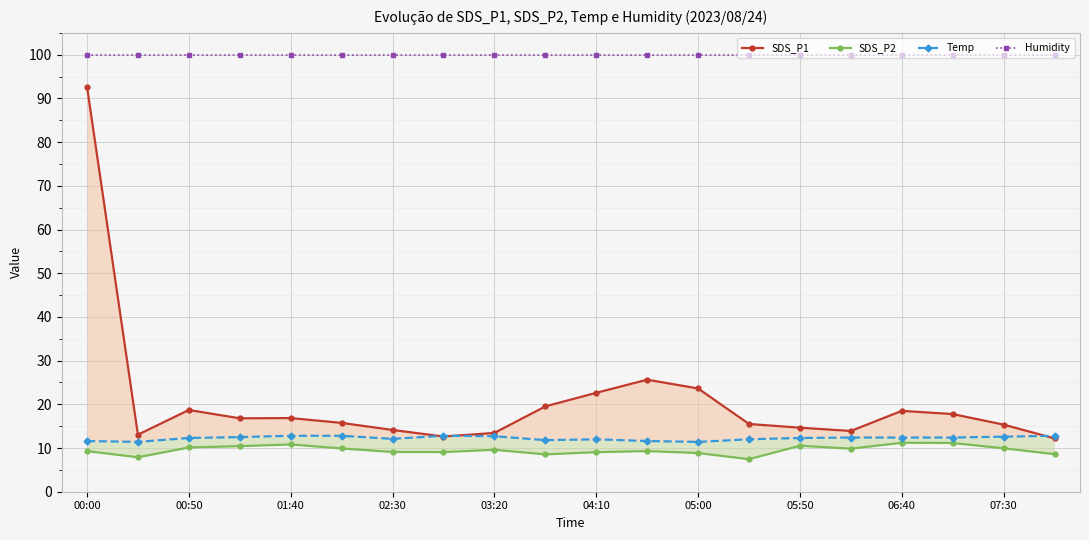

What are all the series names shown in the legend?

SDS_P1, SDS_P2, Temp, Humidity